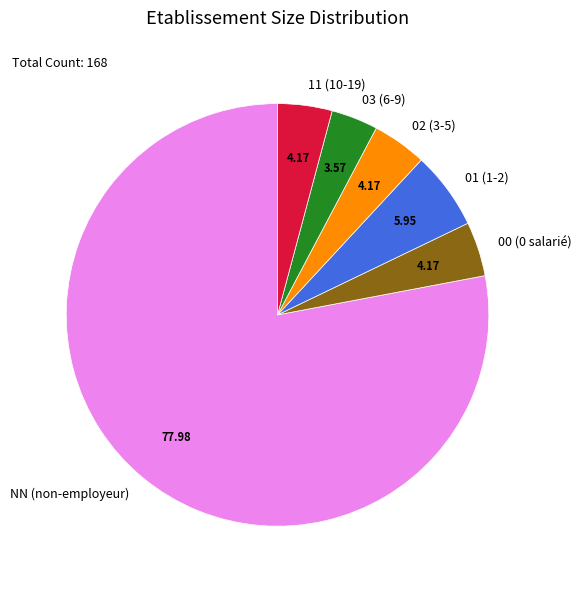

Between 03 (6-9) and 01 (1-2), which is larger?

01 (1-2)